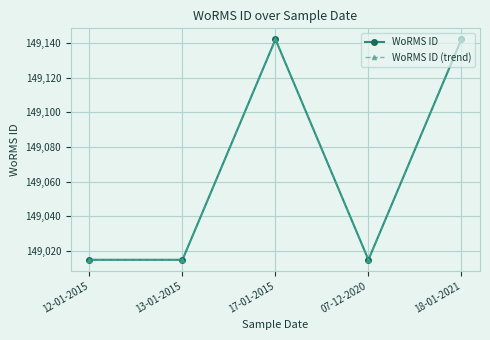

Reading left to right, what are all the values shown in this chart?

WoRMS ID: 149015	149015	149142	149015	149142
WoRMS ID (trend): 149015	149015	149142	149015	149142